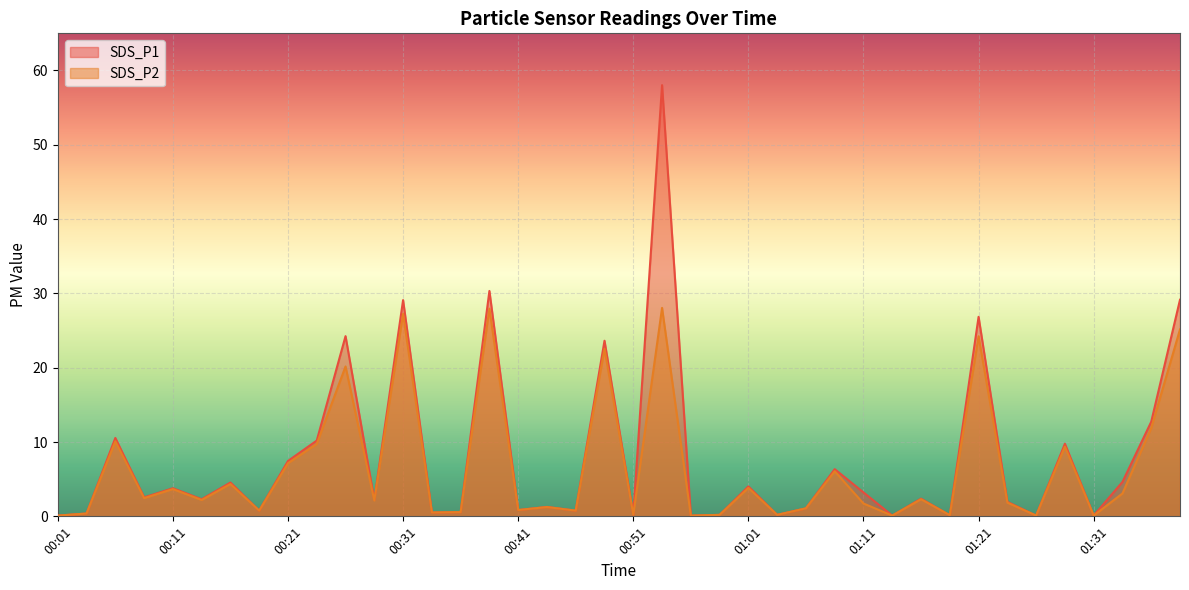

Is it true that SDS_P2 equals 2.5 at 00:09?

True